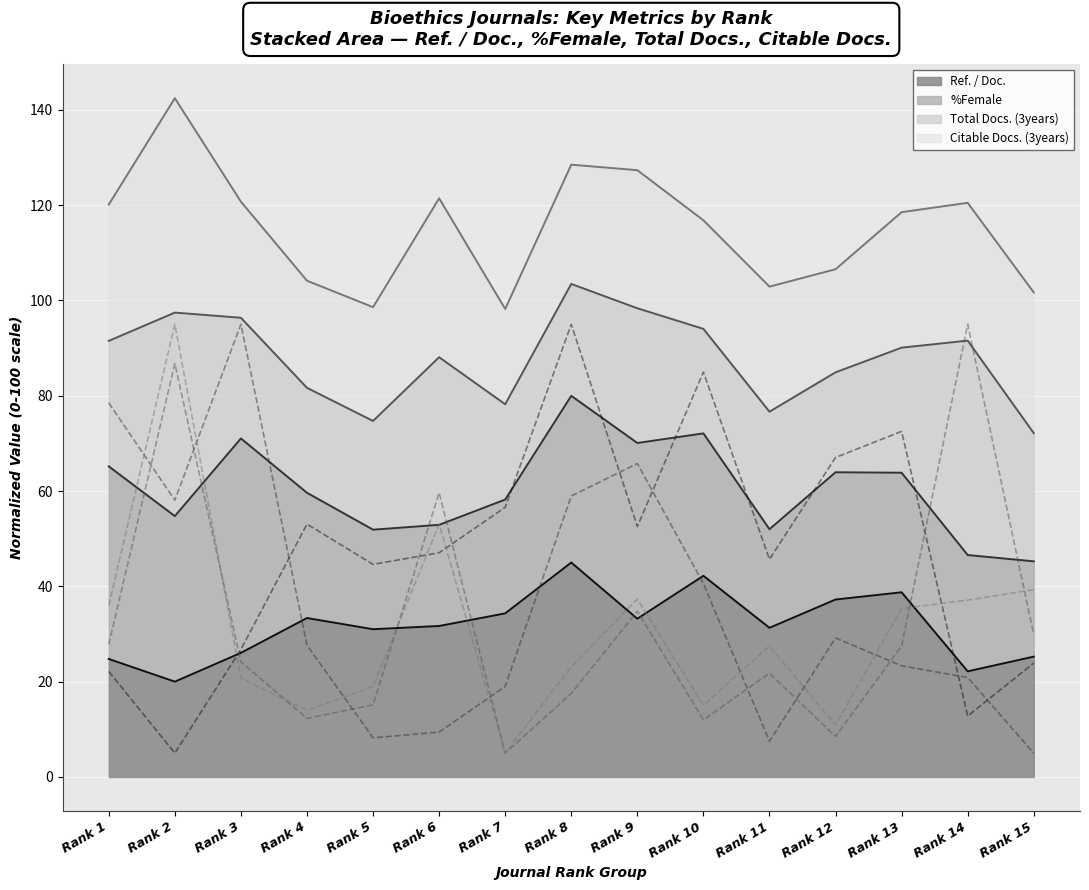

True or false: %Female and Citable Docs. (3years) intersect in this chart.

True